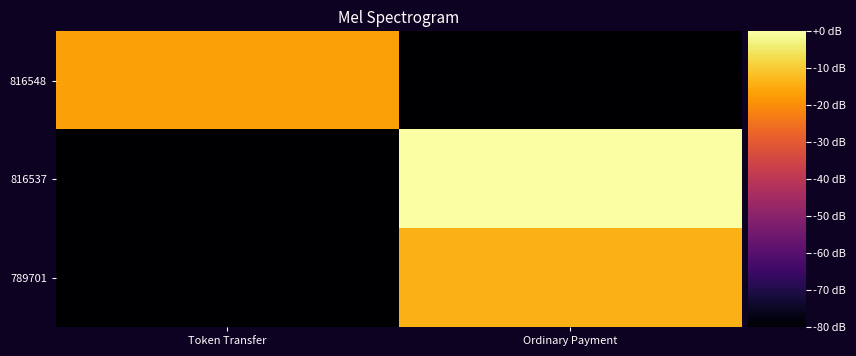

What is the total value across all series at Ordinary Payment?

-93.8